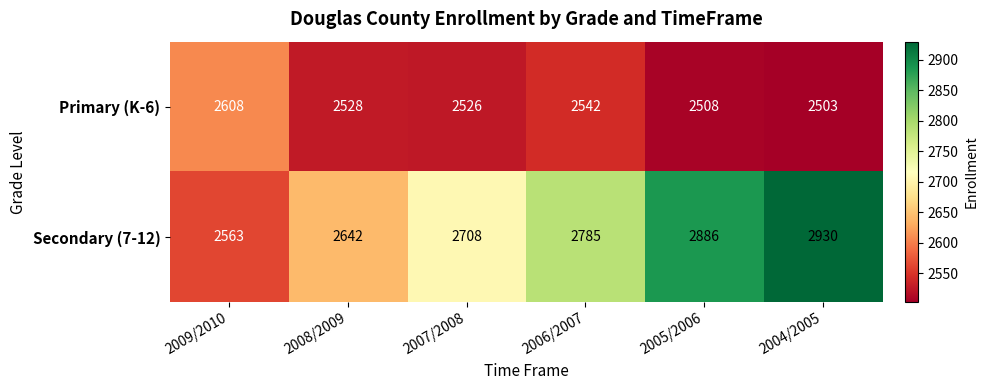

Count the number of data series in this chart.

2